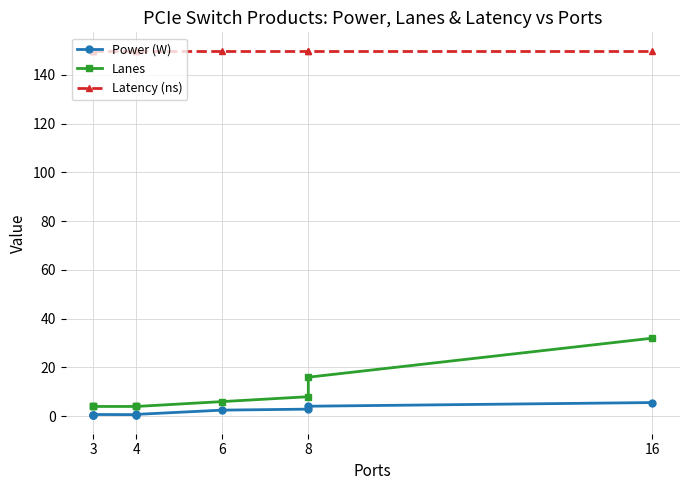

True or false: Power (W) has a value of 1.9 at 8.

False